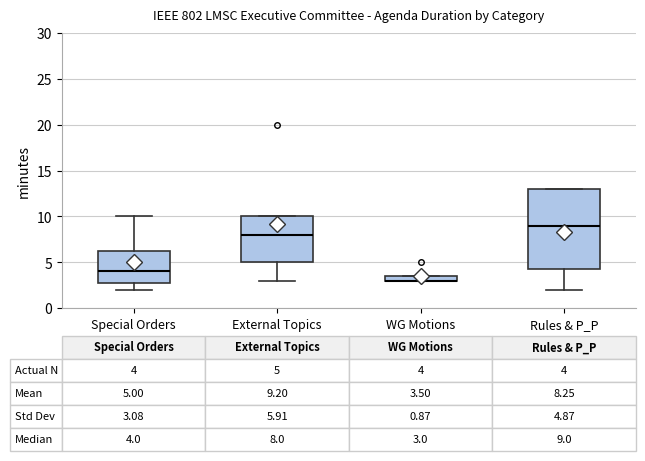

Which box is the tallest, from its lower edge to its upper edge?

Rules & P_P